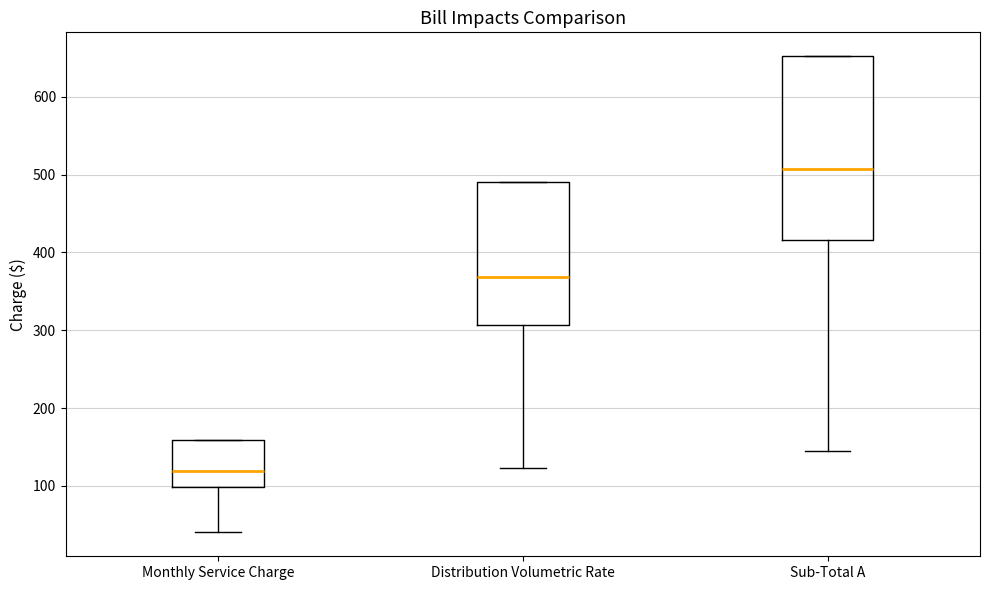

Reading left to right, transcribe this box plot: for each box, give where its median line is, the range the box spans, and where its two whiskers end, as read against the y-axis. The values are not printed on the chart, so give them approximately, as read against the axis.

Monthly Service Charge: median 120, box 100 to 160, whiskers 40 to 160
Distribution Volumetric Rate: median 370, box 310 to 490, whiskers 120 to 490
Sub-Total A: median 510, box 420 to 650, whiskers 150 to 650